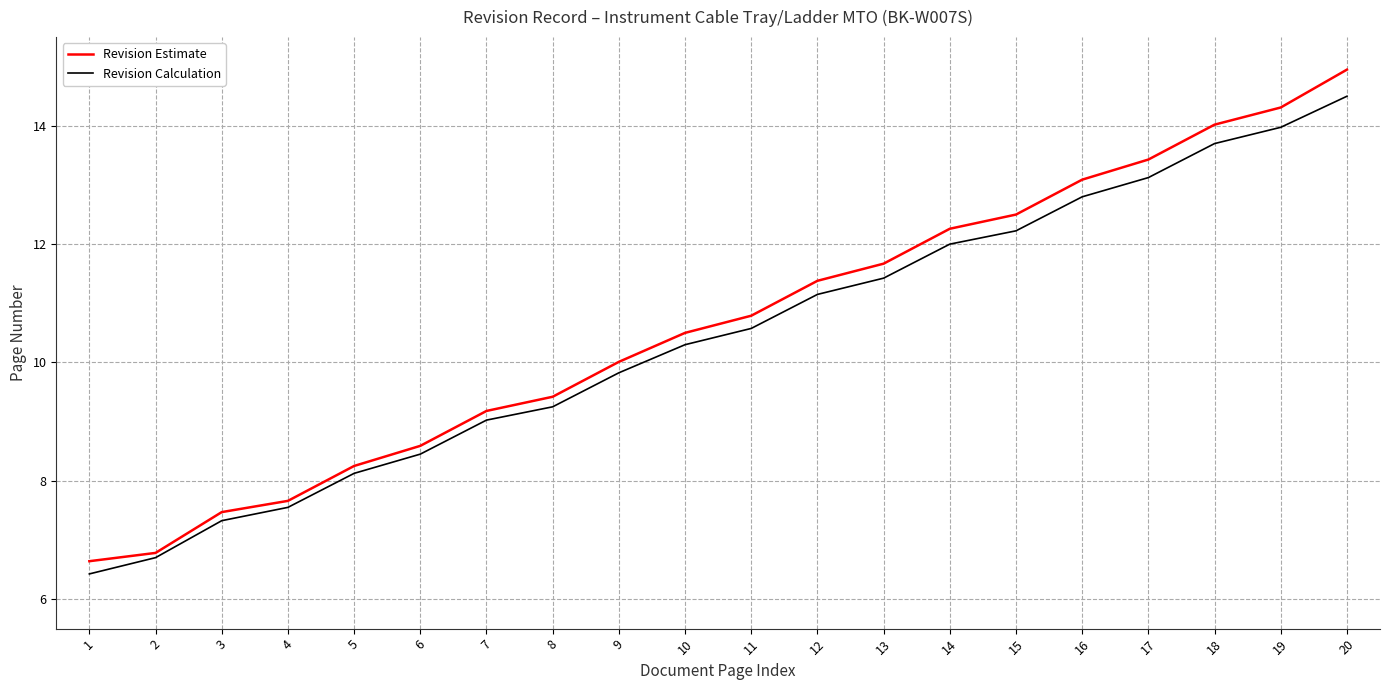

True or false: Revision Calculation has more than 0 interior local peaks.

False